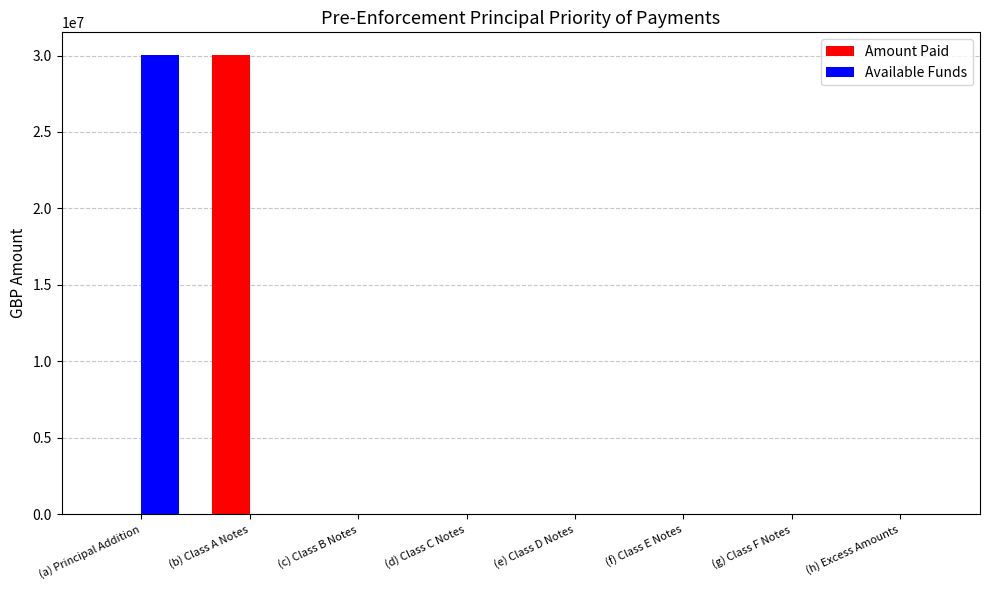

Are the bars horizontal?

No